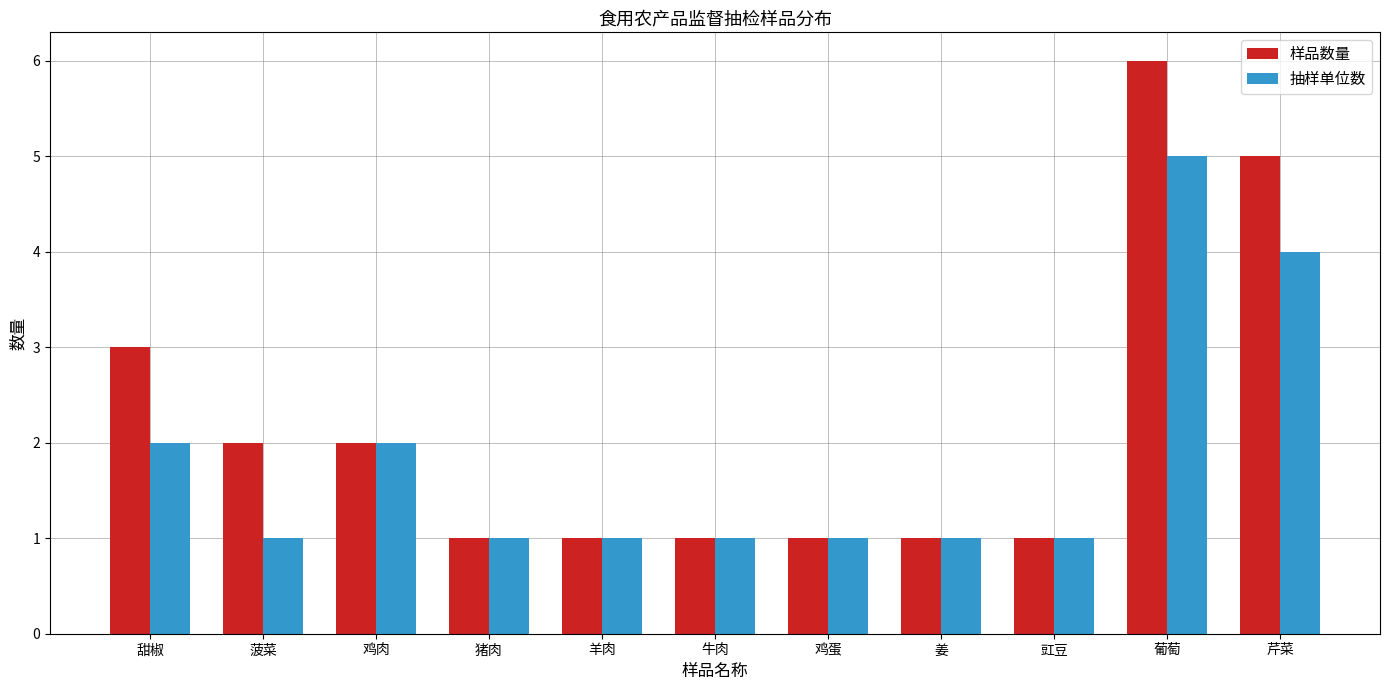

Does the chart contain any negative values?

No